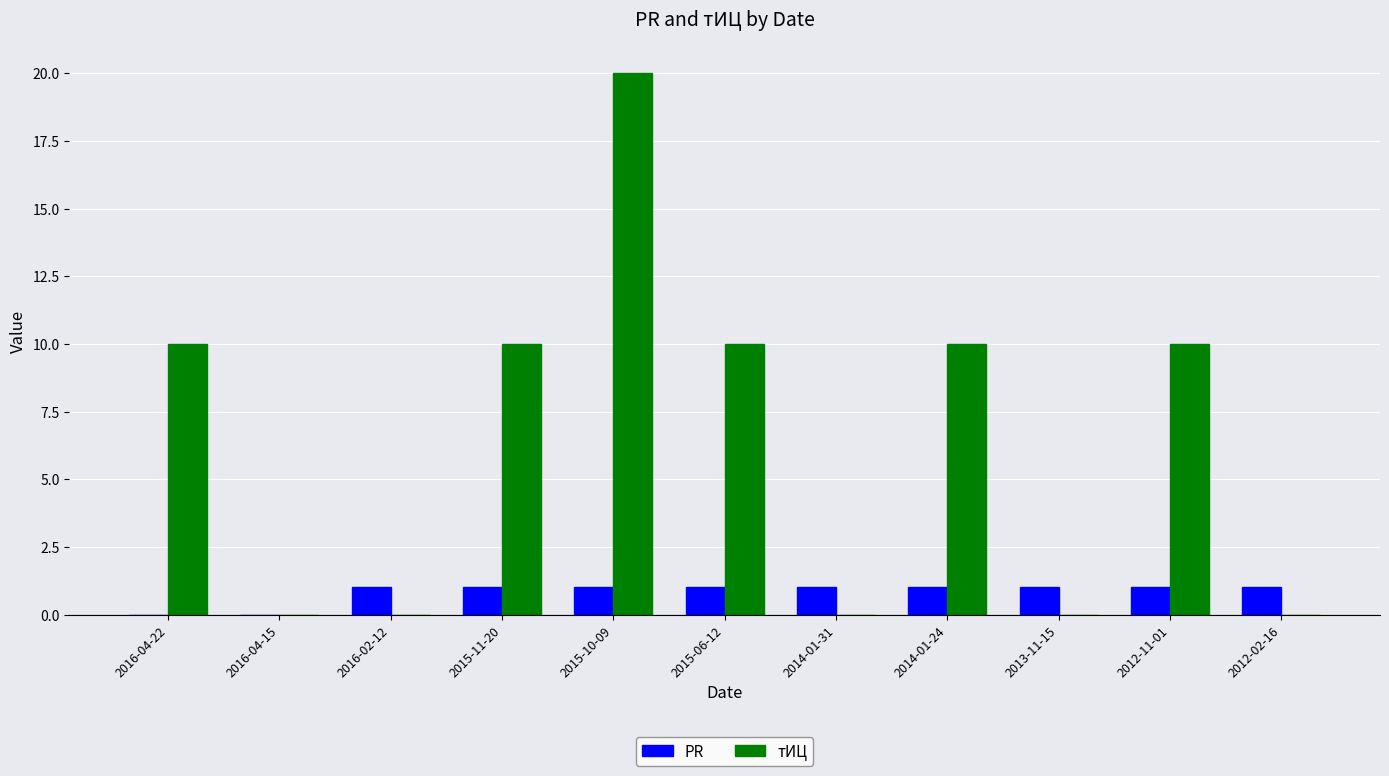

At which category does the chart reach its peak across all series?

2015-10-09